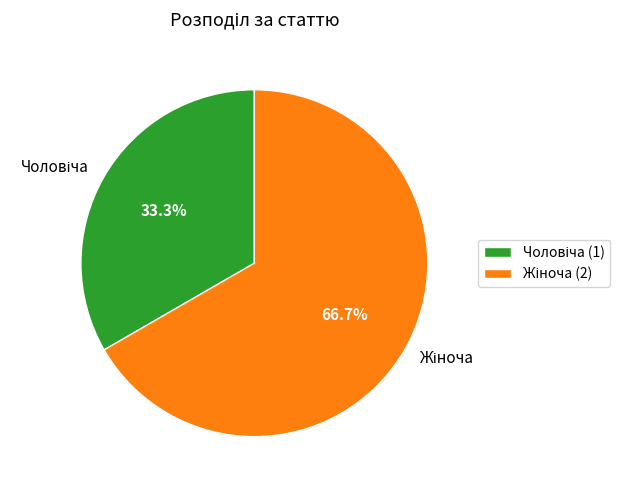

Is there any slice that represents more than half of the pie?

Yes